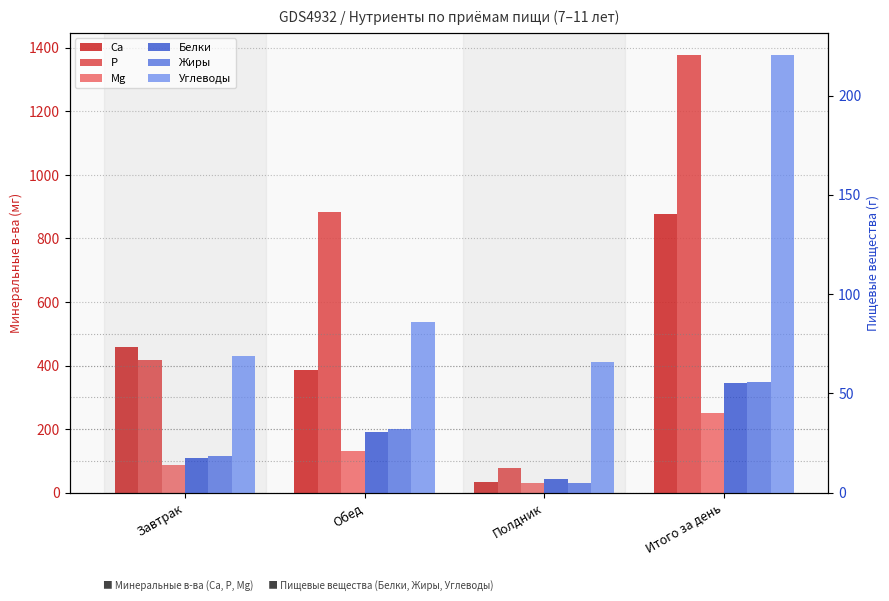

What is the difference between the highest and lowest values at Обед?

852.0